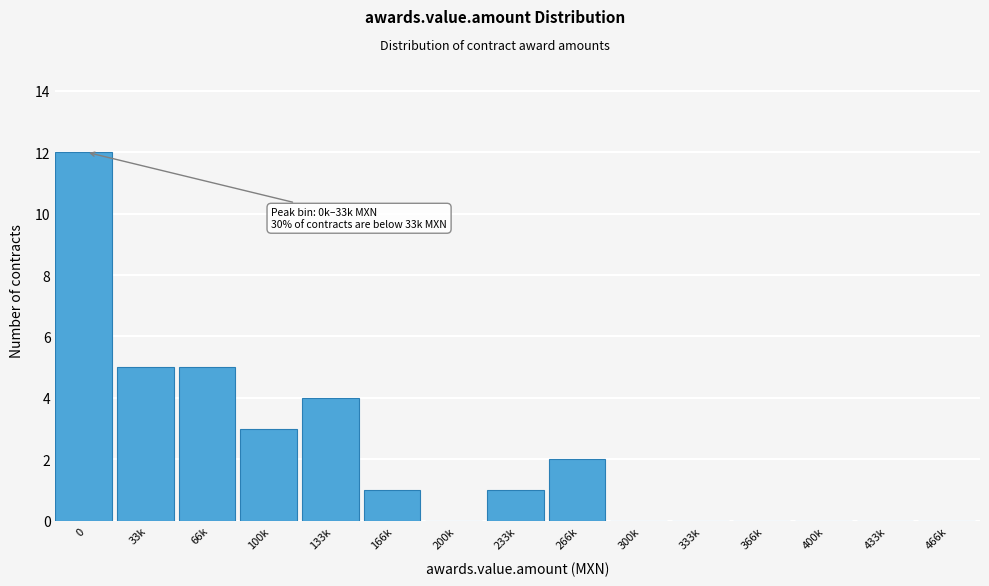

Reading left to right, transcribe all the data shown in this chart.

0=12	33k=5	66k=5	100k=3	133k=4	166k=1	200k=0	233k=1	266k=2	300k=0	333k=0	366k=0	400k=0	433k=0	466k=0